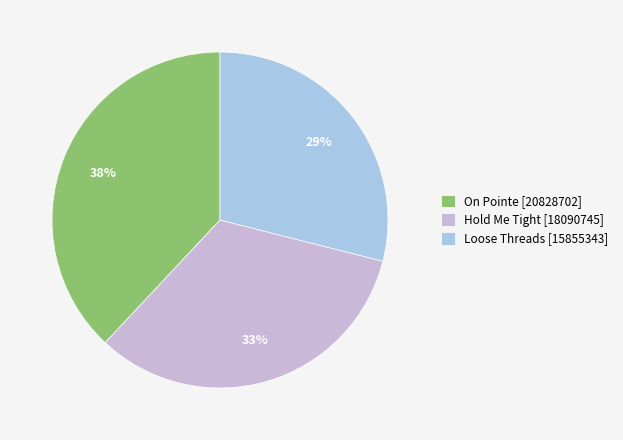

To the nearest percent, what is the combined percentage of Loose Threads and On Pointe?

67%